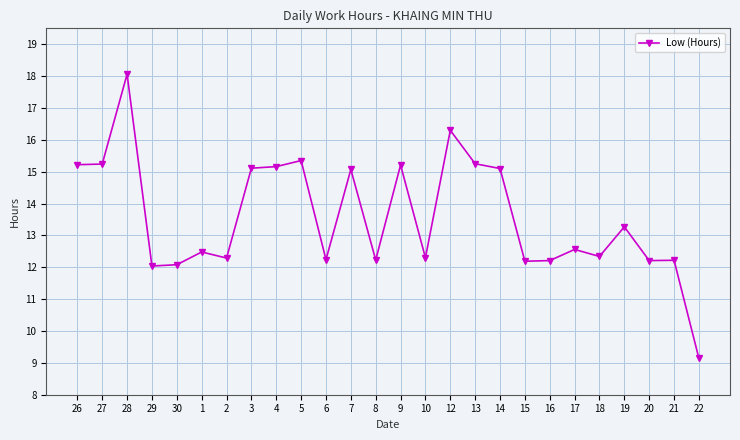

Between 9 and 17, which is larger?

9